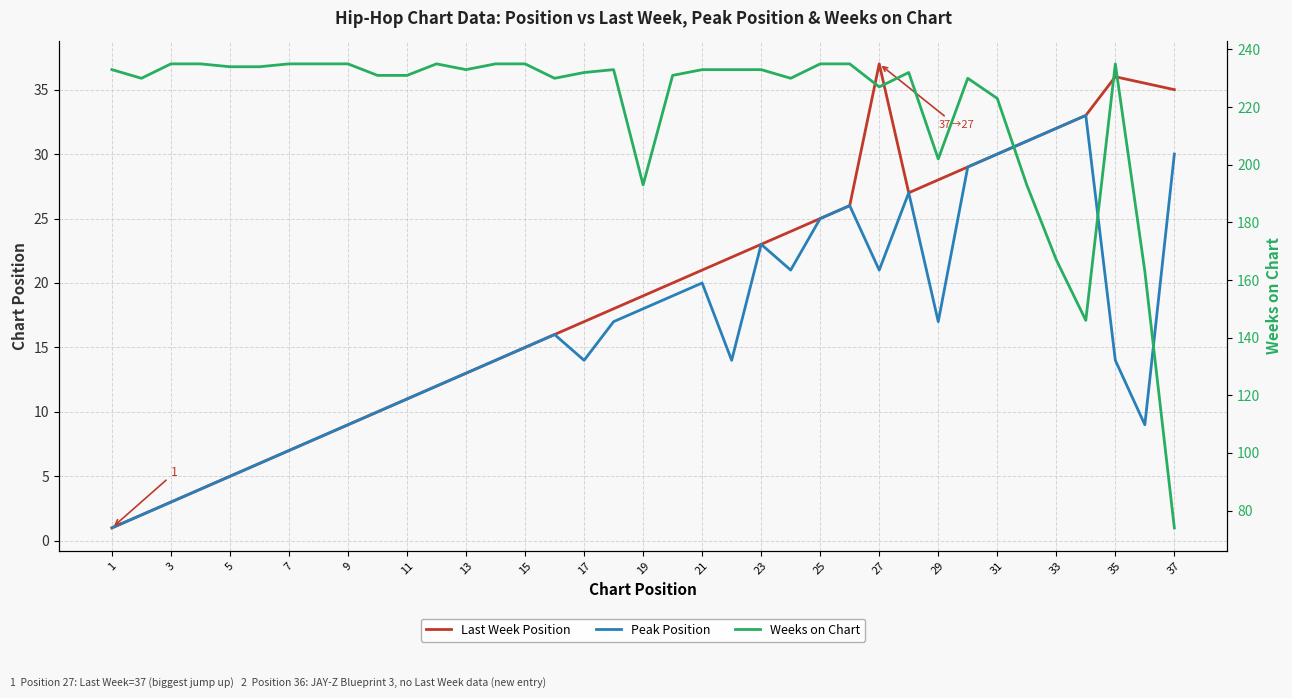

List the labels in order of Peak Position value, largest first.

34, 33, 32, 31, 37, 30, 28, 26, 25, 23, 24, 27, 21, 20, 19, 18, 29, 16, 15, 14, 17, 22, 35, 13, 12, 11, 10, 9, 36, 8, 7, 6, 5, 4, 3, 2, 1